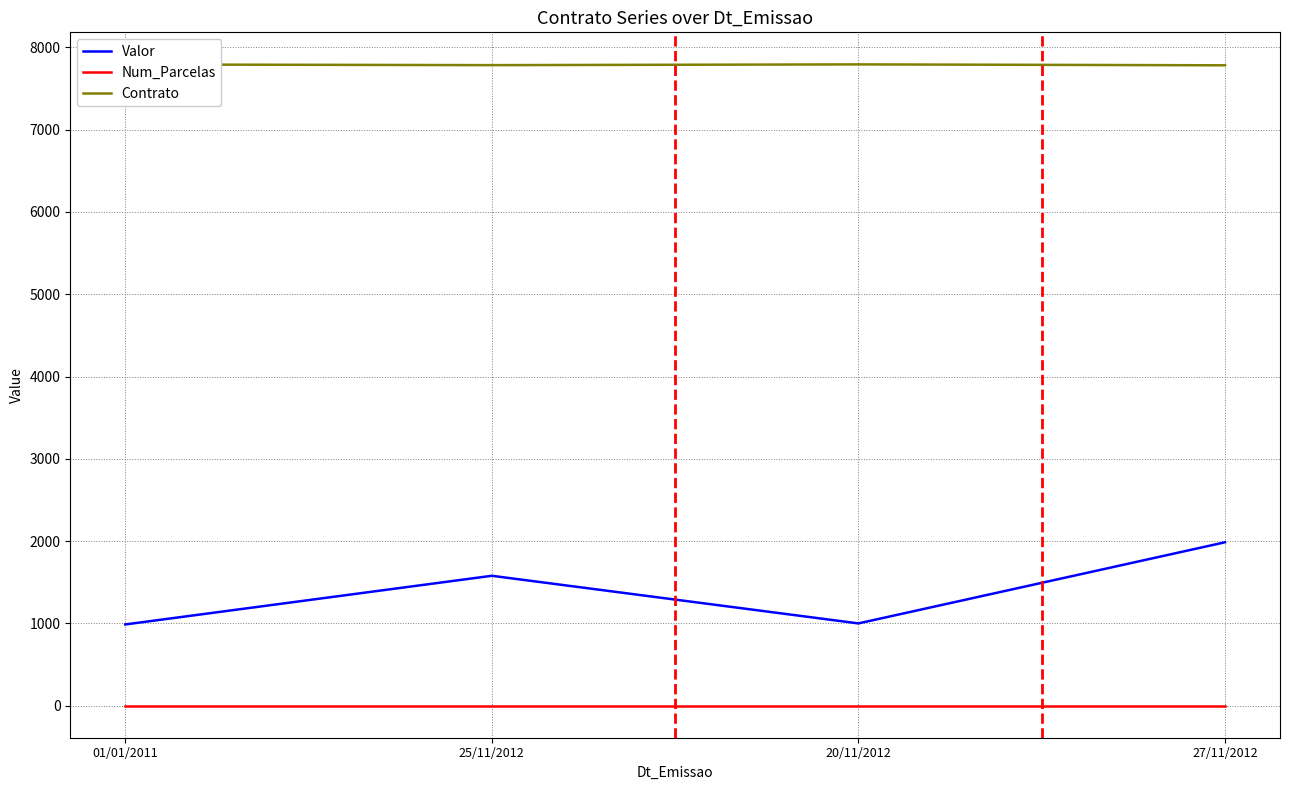

Which series changed the most between 20/11/2012 and 27/11/2012?

Valor